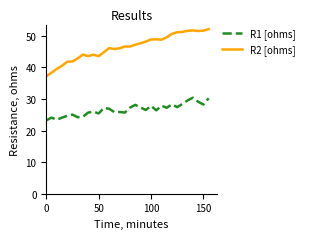

Rank the series by their maximum value, from lowest to highest.

R1 [ohms], R2 [ohms]